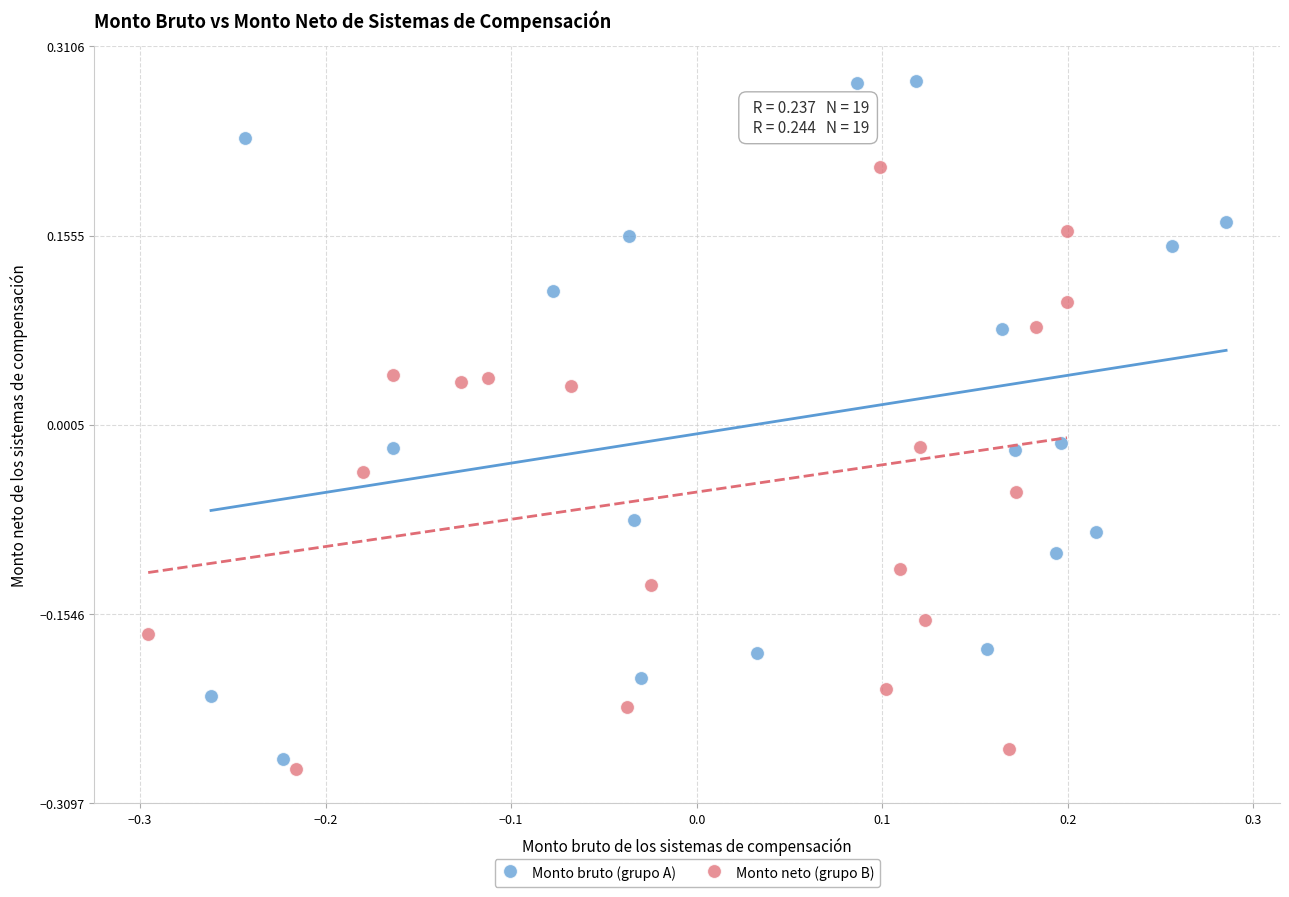

Which series has the widest spread of Y values?

Monto bruto (grupo A)